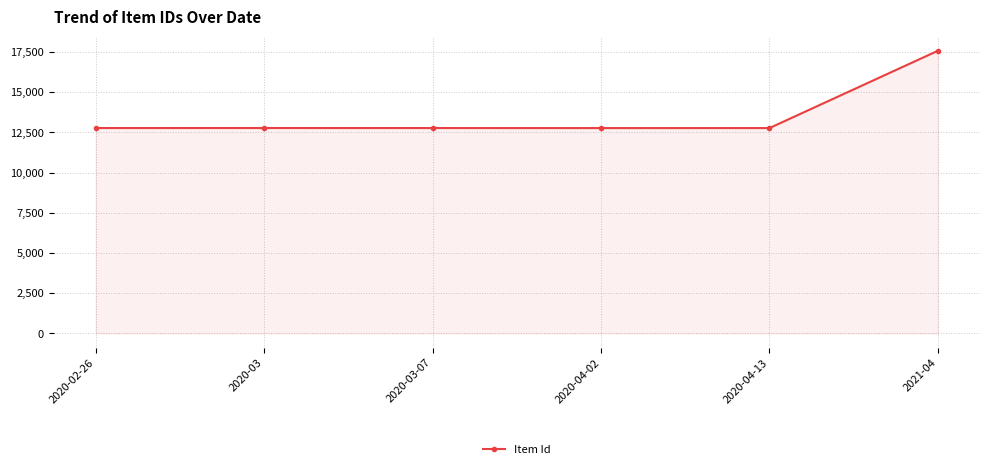

What is the value of the 5th point from the left?

12762